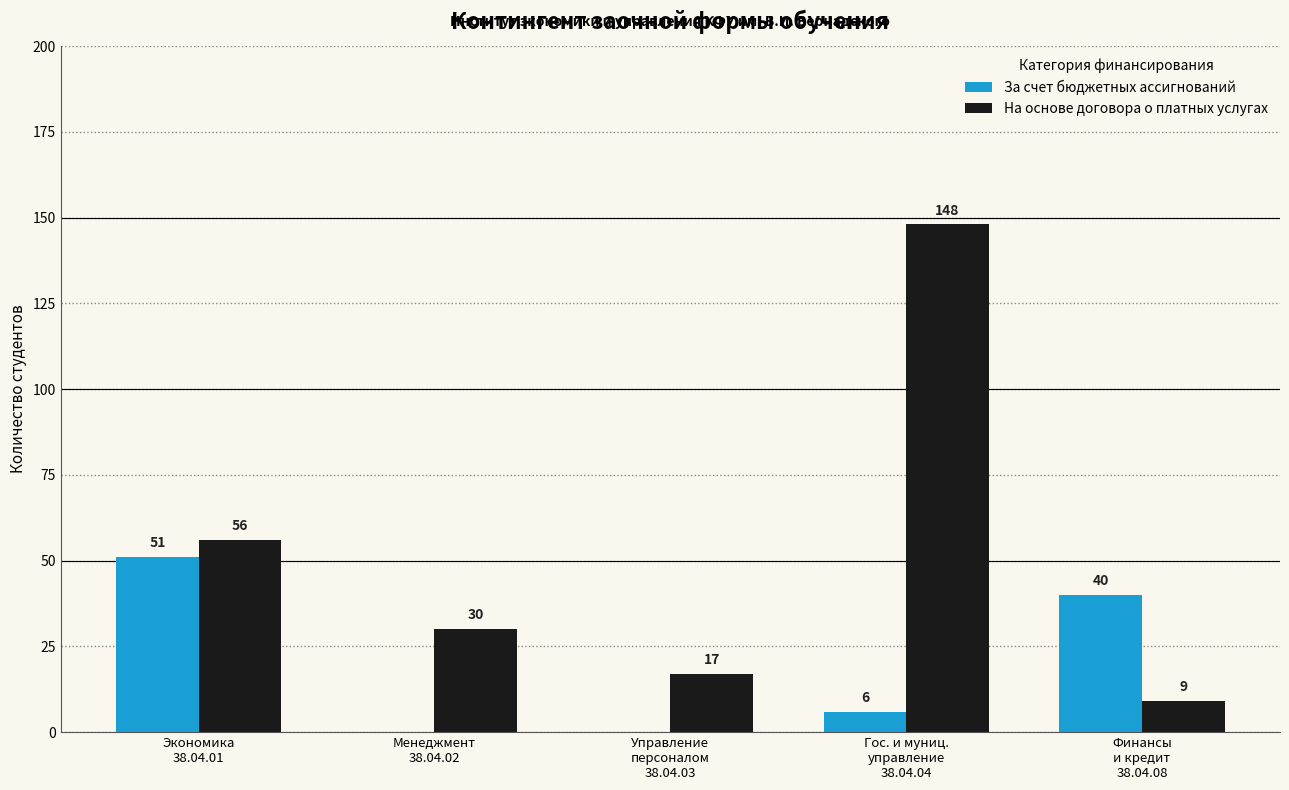

How many series are shown in this chart?

2